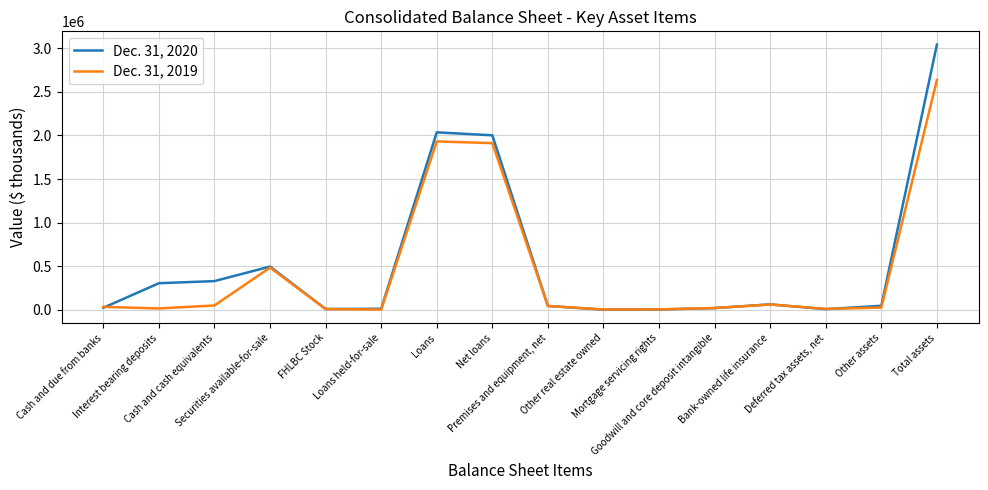

The value of Dec. 31, 2019 at Loans held-for-sale is 3061. True or false?

True